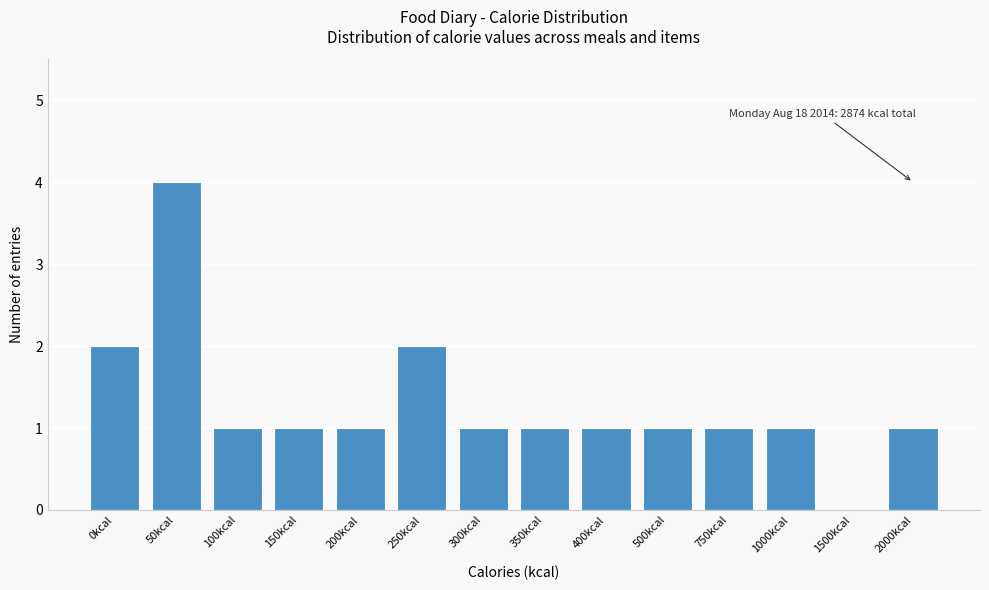

Reading left to right, what are all the values shown in this chart?

0kcal=2	50kcal=4	100kcal=1	150kcal=1	200kcal=1	250kcal=2	300kcal=1	350kcal=1	400kcal=1	500kcal=1	750kcal=1	1000kcal=1	1500kcal=0	2000kcal=1